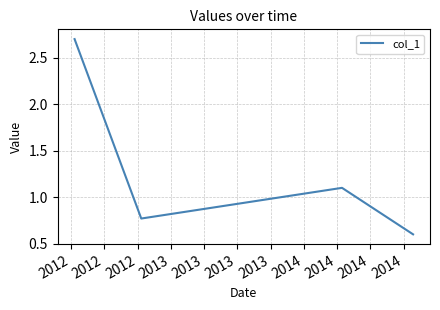

What is the average value?

1.3